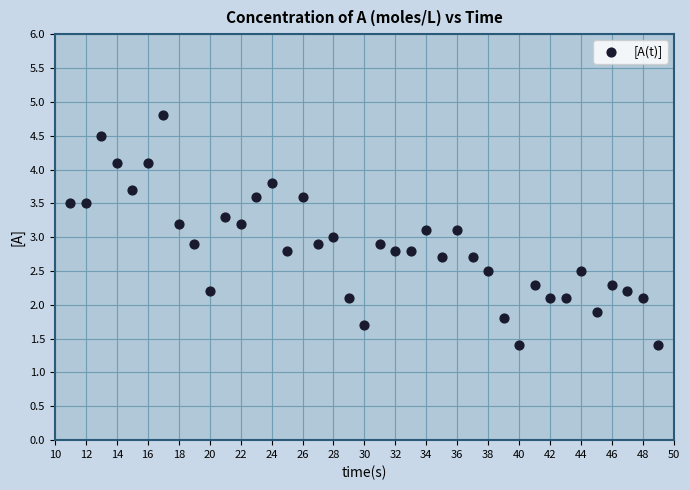

What is the range of X values (max minus min)?

38.0